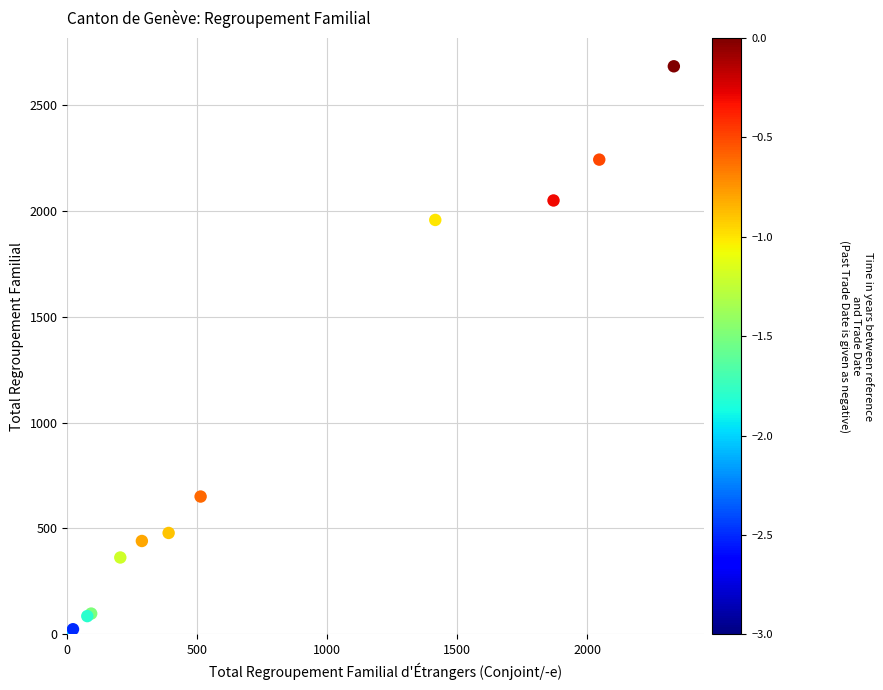

What Y value in the scatter plot is closest to 1345?

1958